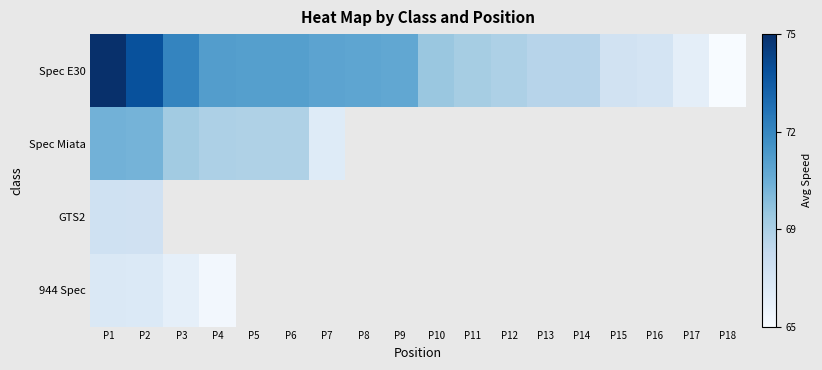

How many values in the Spec E30 series exceed 70?

9